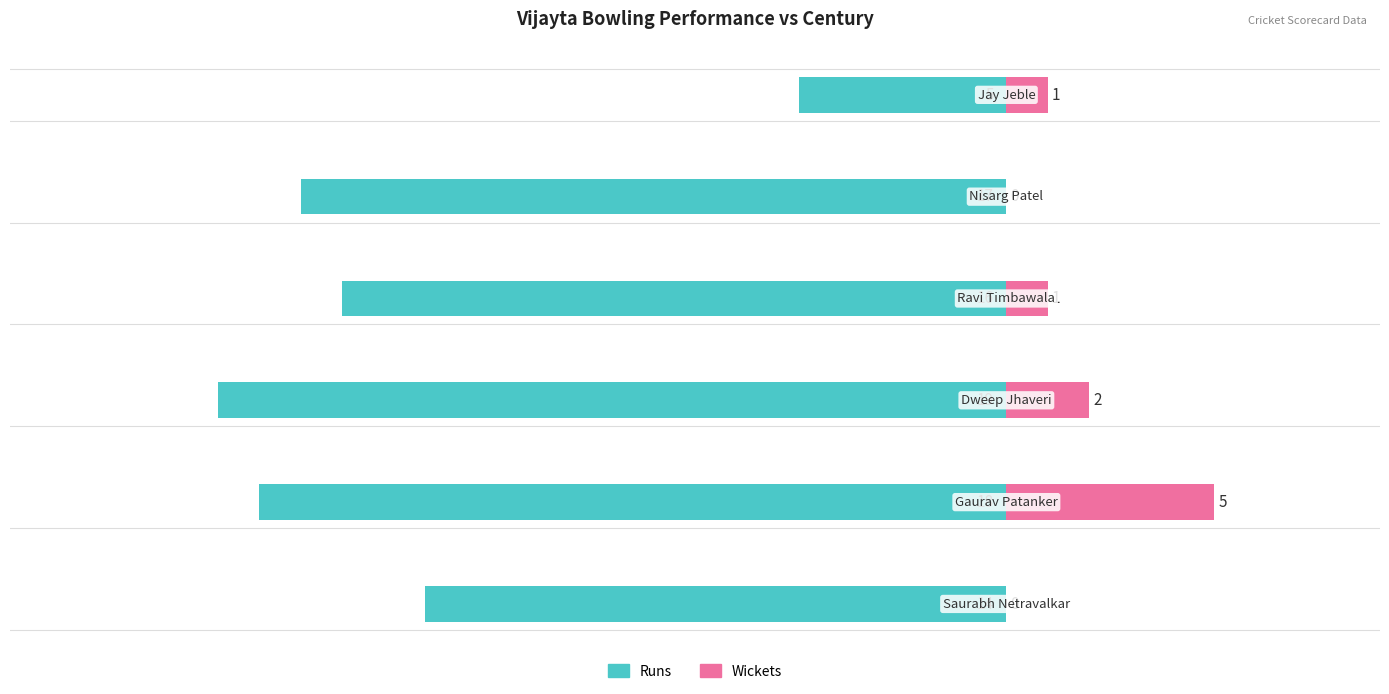

Rank the series by their average value, from highest to lowest.

Wickets, Runs